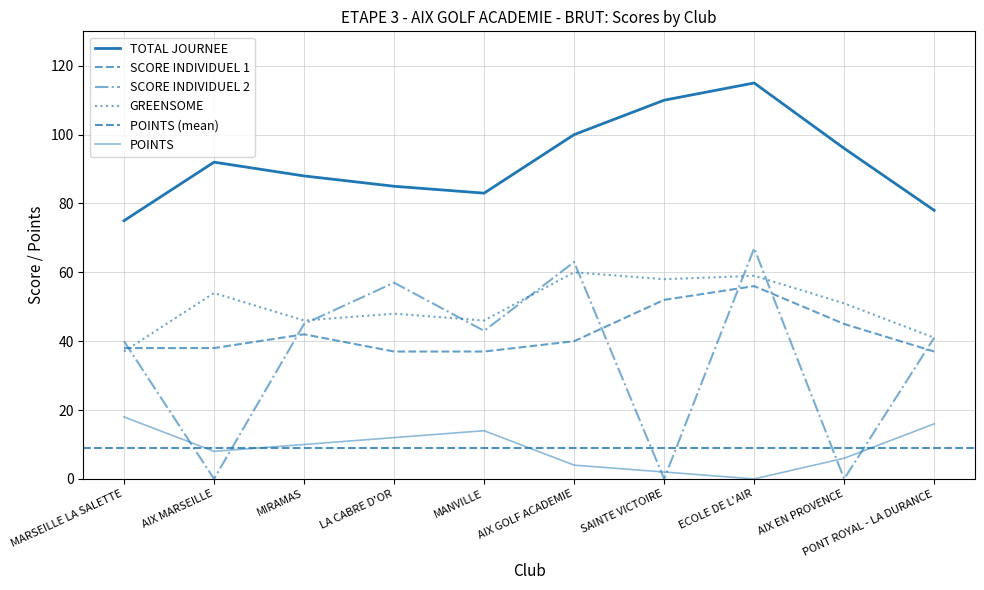

At how many categories does at least one series exceed 69?

10